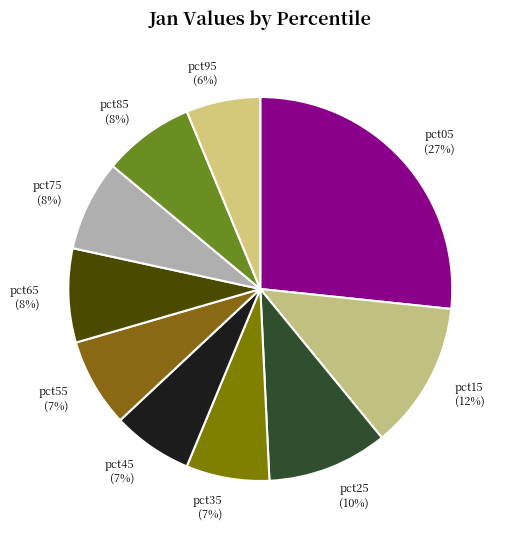

Between pct25 and pct45, which is larger?

pct25